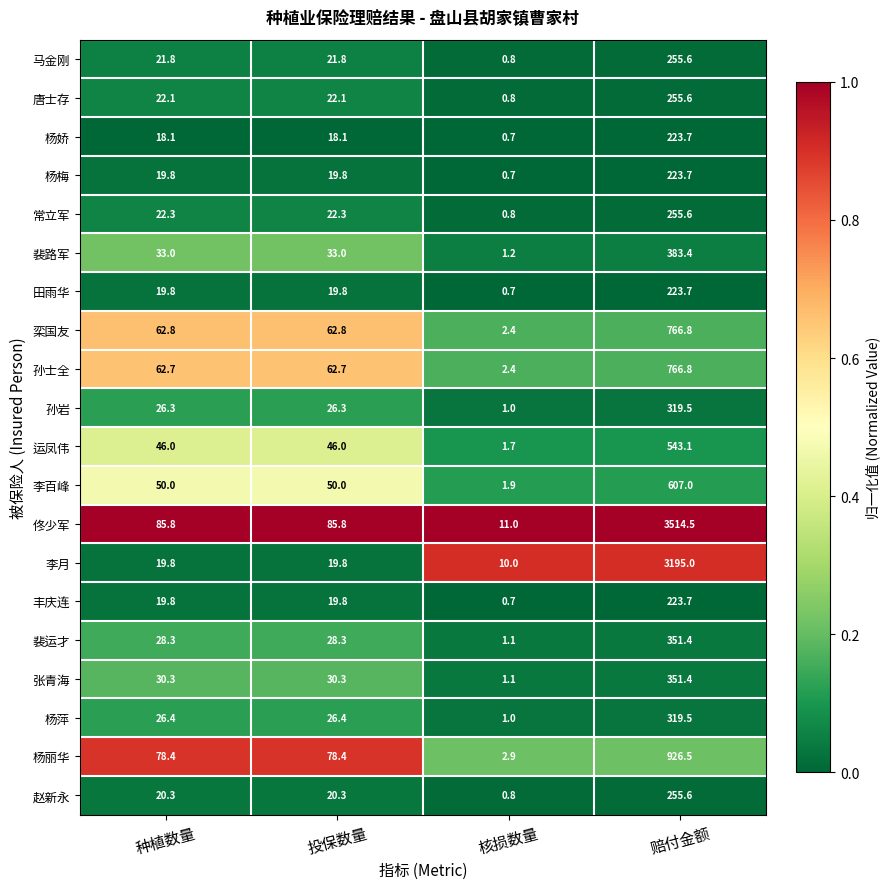

Which category has the highest value in the 孙岩 series?

赔付金额